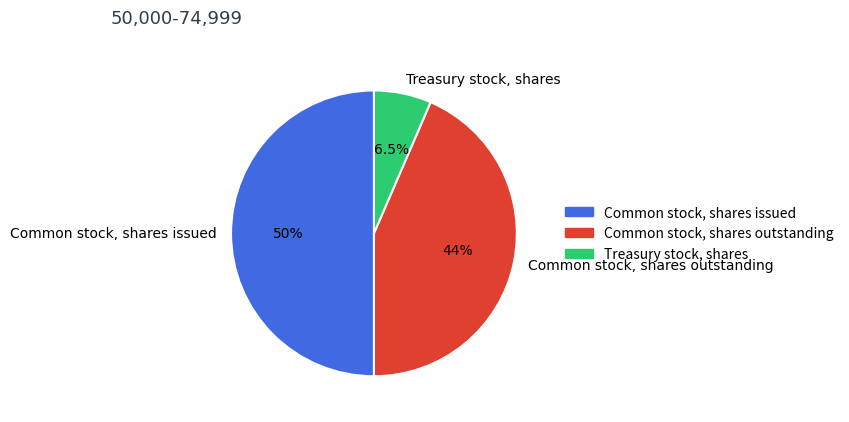

To the nearest percent, what is the average slice percentage?

33%